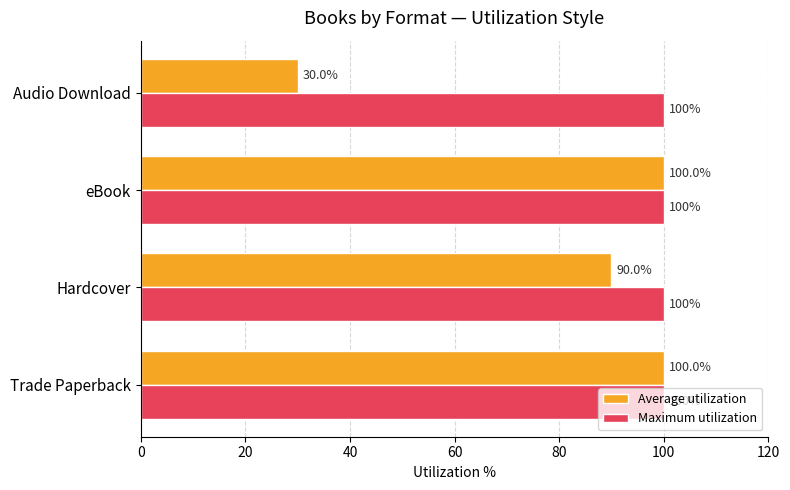

Which series has the largest range (max minus min)?

Average utilization